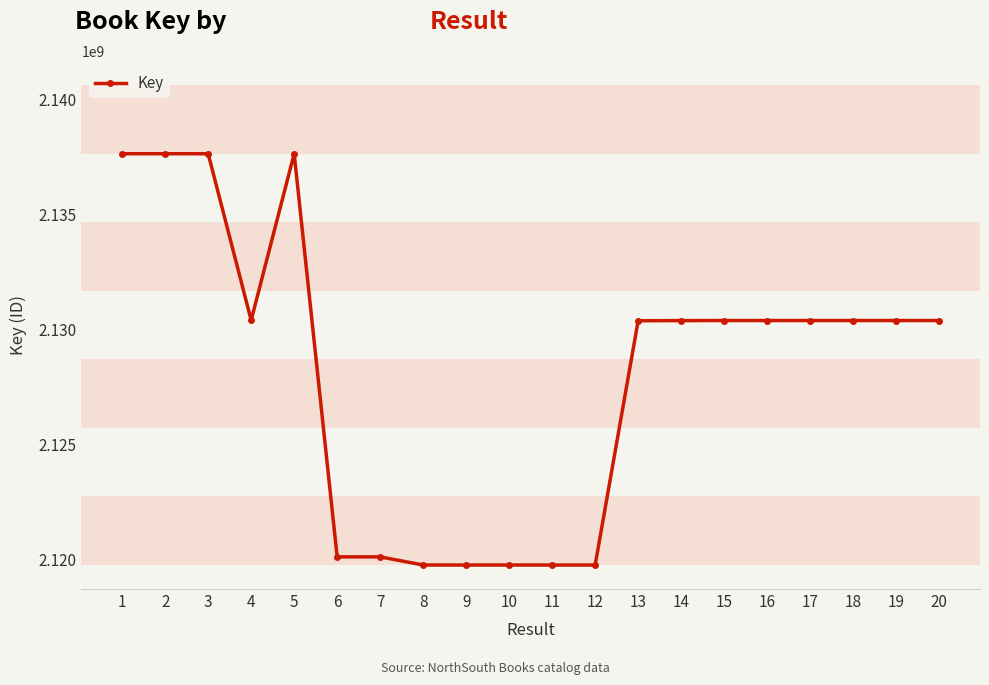

What is the change in value from 4 to 18?

-11351